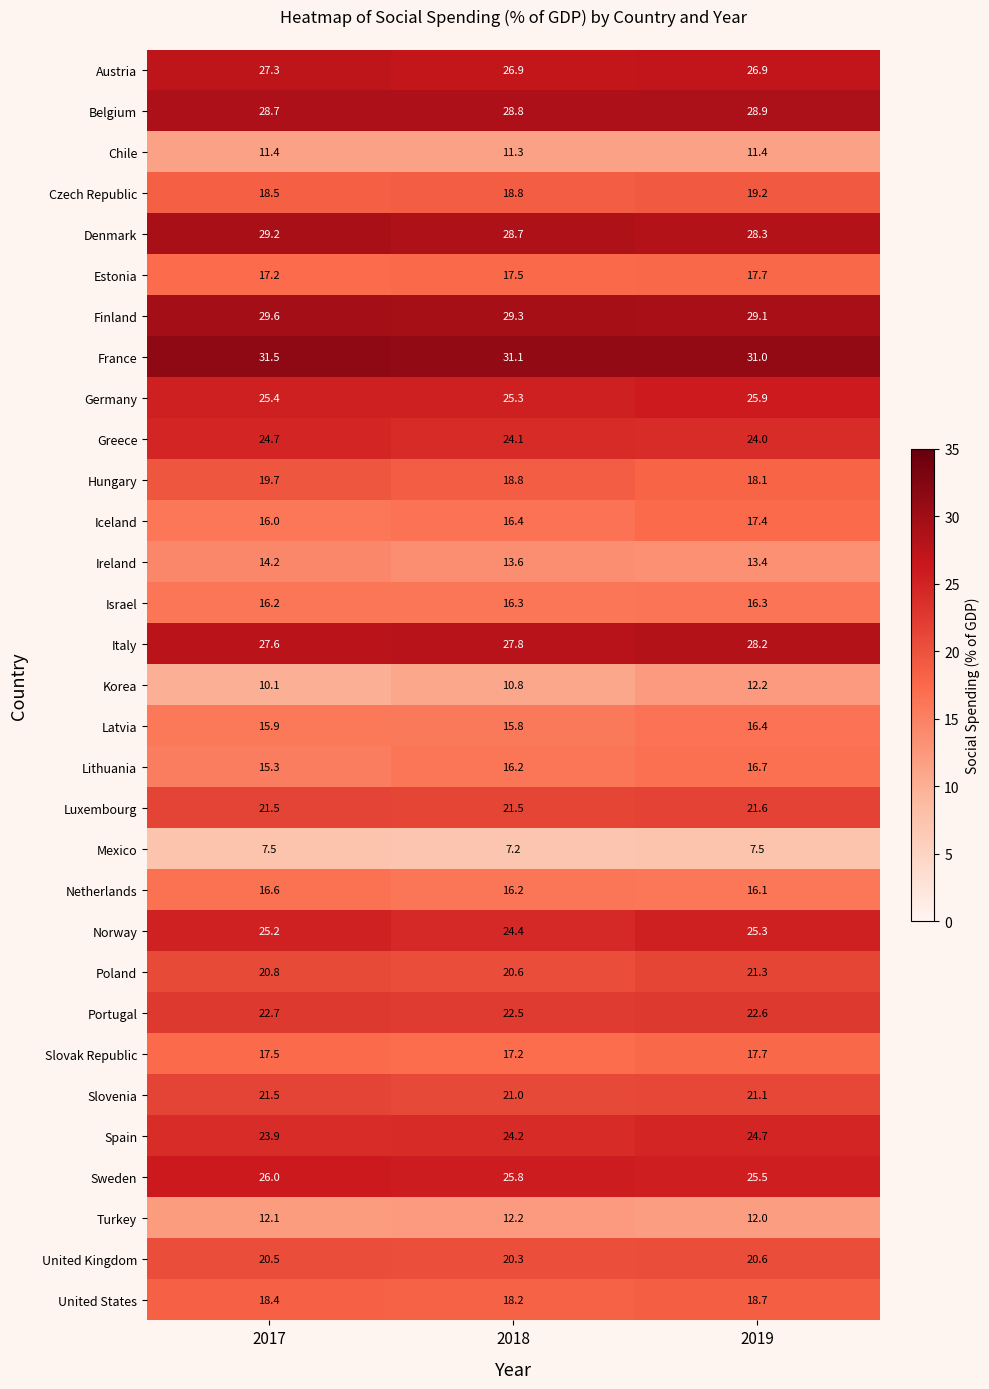

At how many categories does at least one series exceed 8?

3